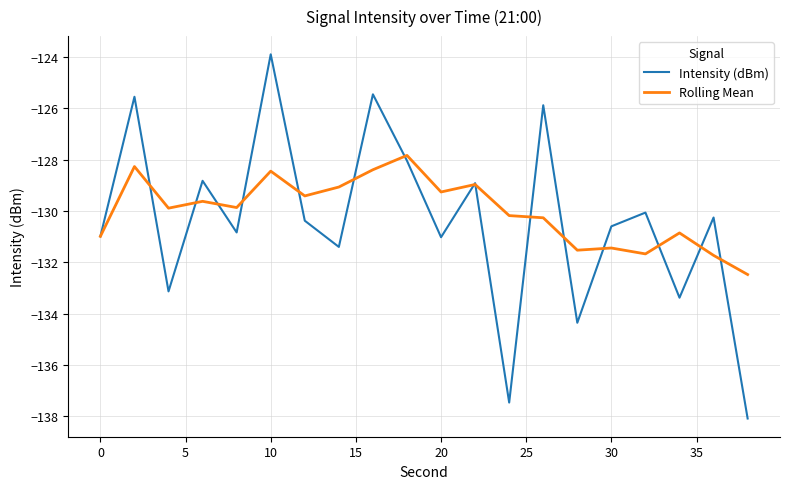

List the series in order of their peak value, highest first.

Intensity (dBm), Rolling Mean